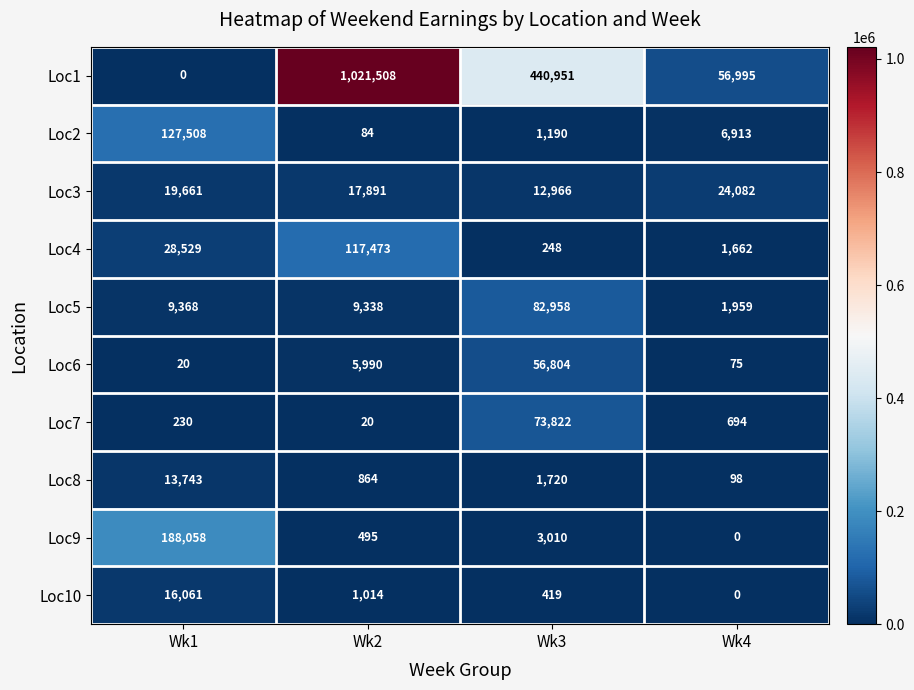

What is the maximum value for Loc6?

56804